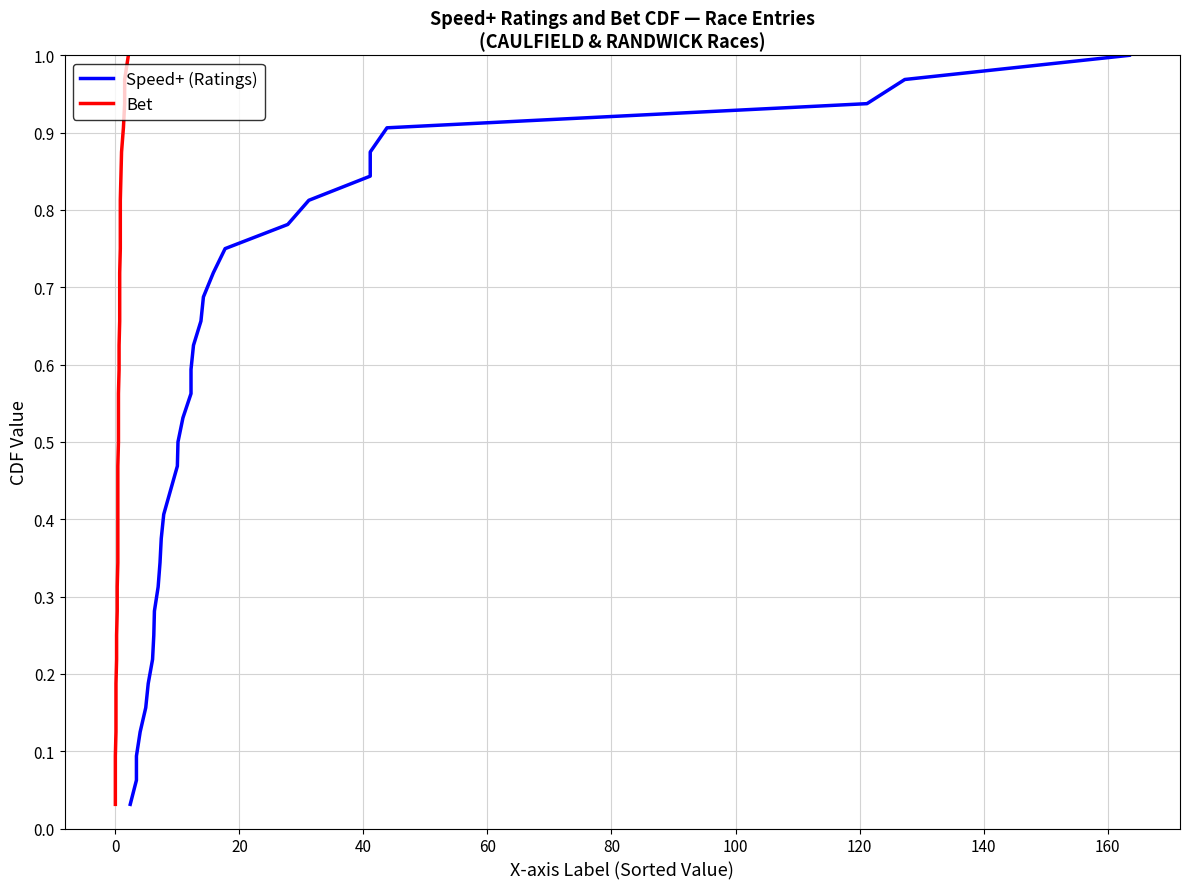

At how many categories does at least one series exceed 0?

32